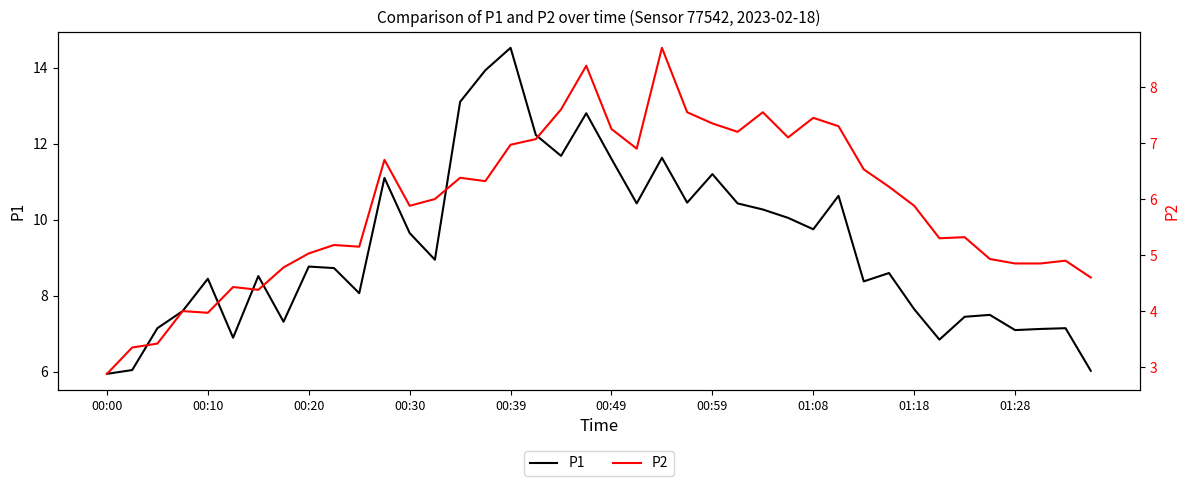

What is the difference between the maximum and minimum values in the P1 series?

8.6